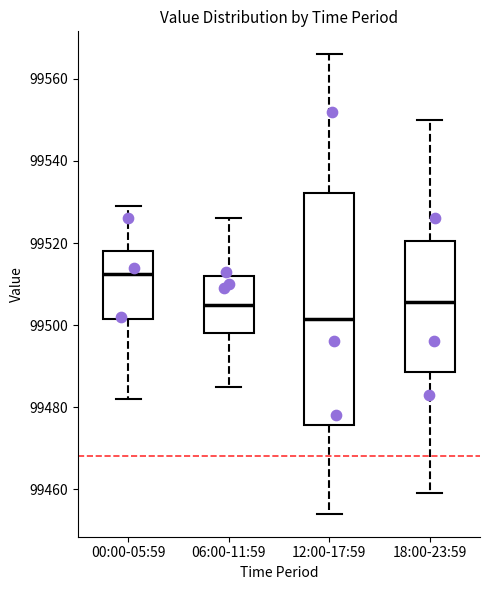

Which box has the highest median line?

00:00-05:59